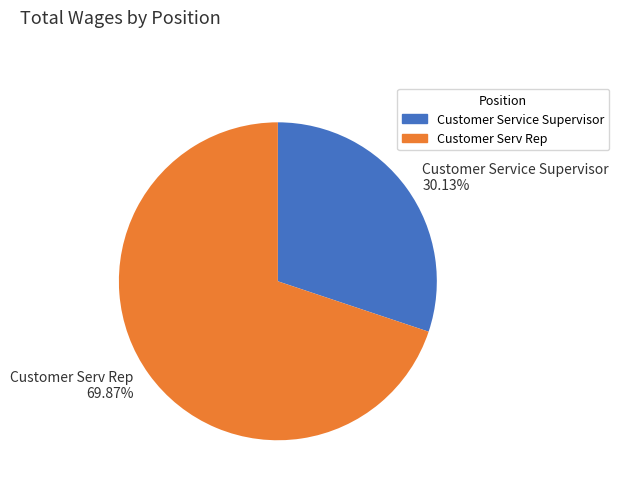

To the nearest percent, what portion does Customer Serv Rep represent?

70%